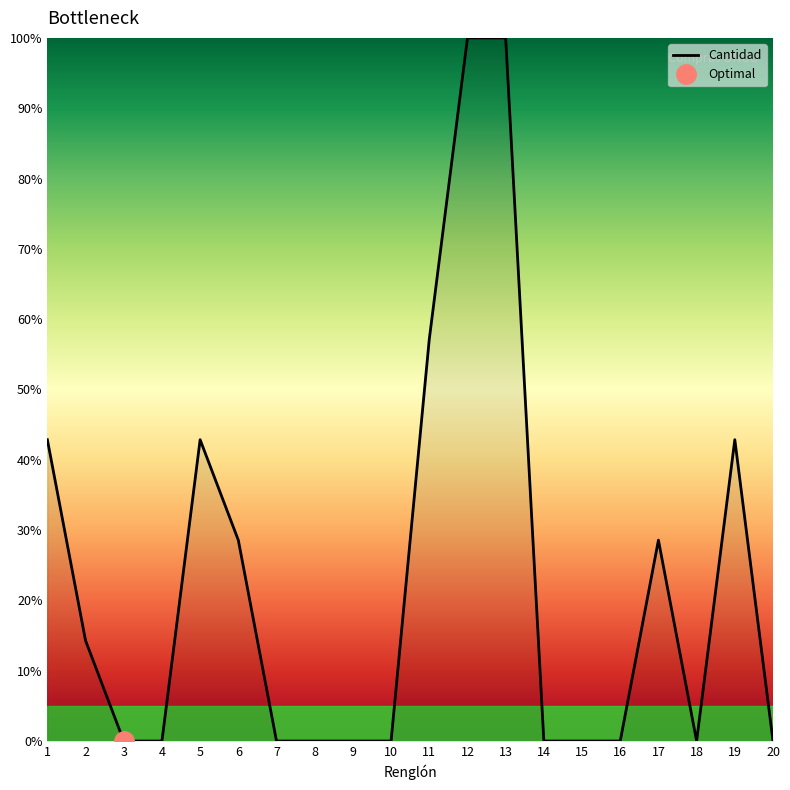

What is the change in value from 11 to 12?

+42.9